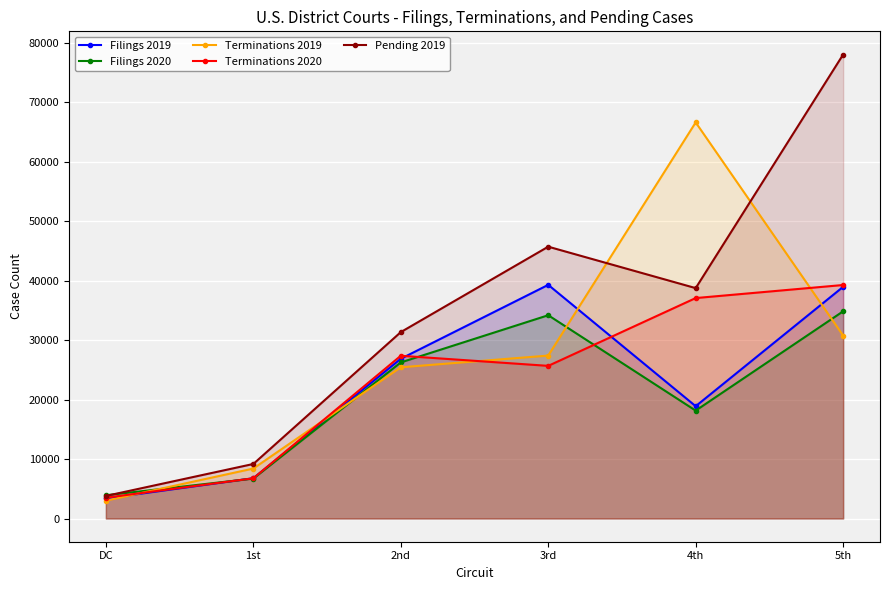

What is the difference between the highest and lowest values at DC?

915